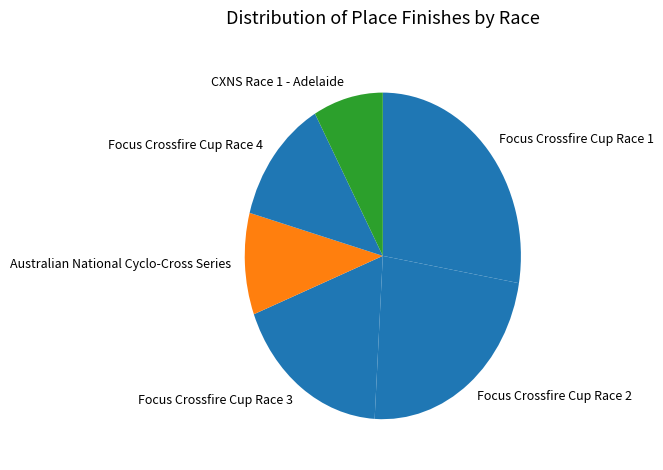

What is the largest slice in the pie chart?

Focus Crossfire Cup Race 1